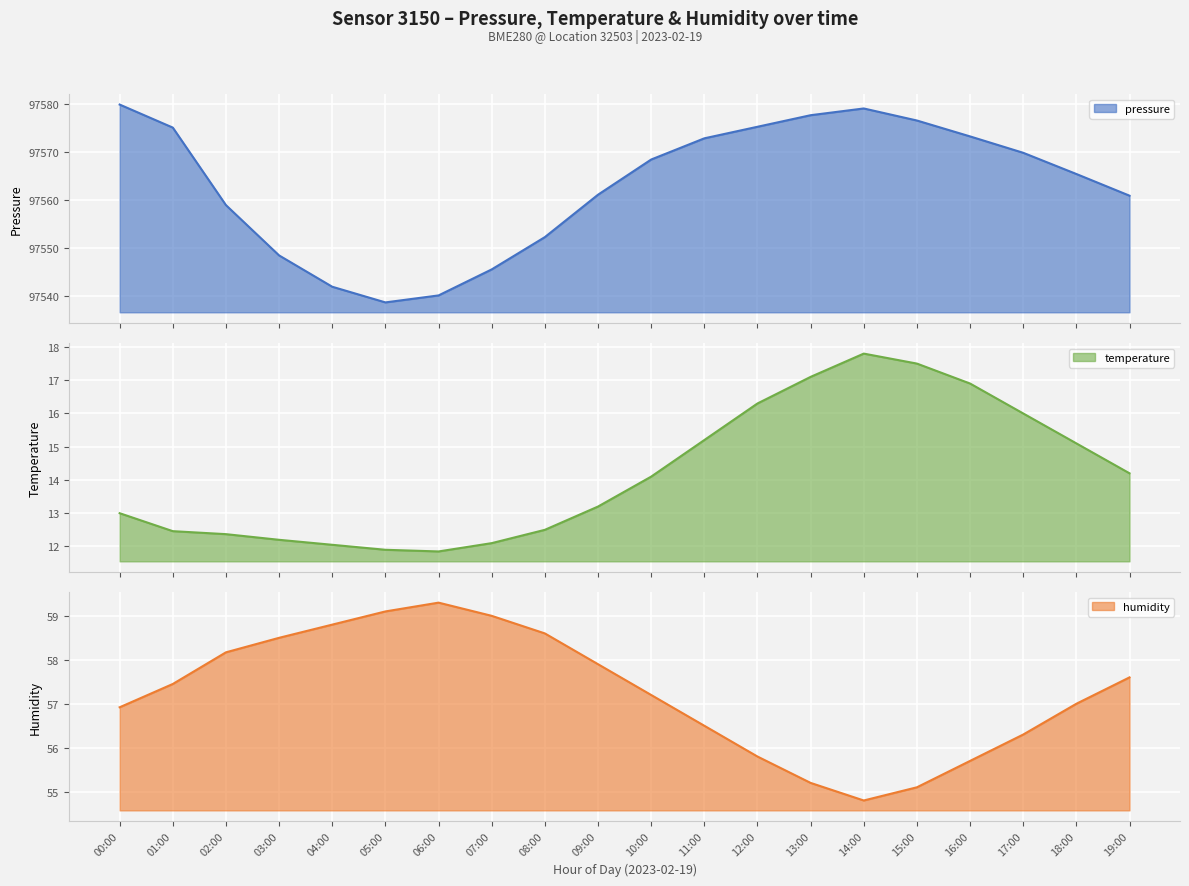

Which series has the largest range (max minus min)?

pressure